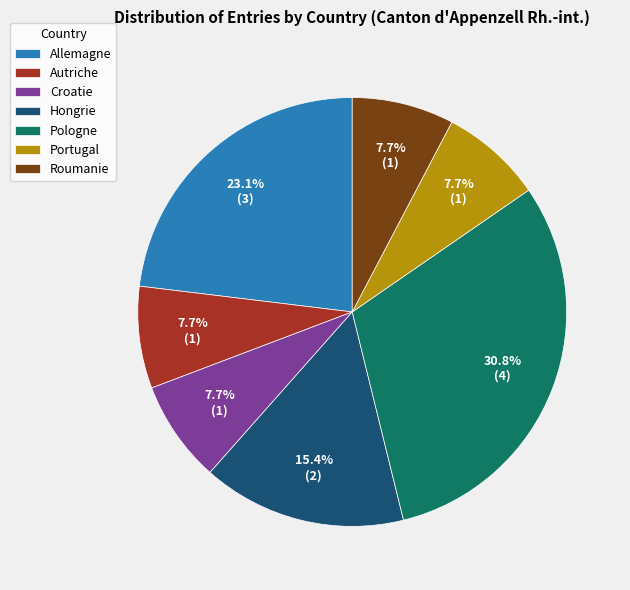

Count the number of slices in the pie.

7